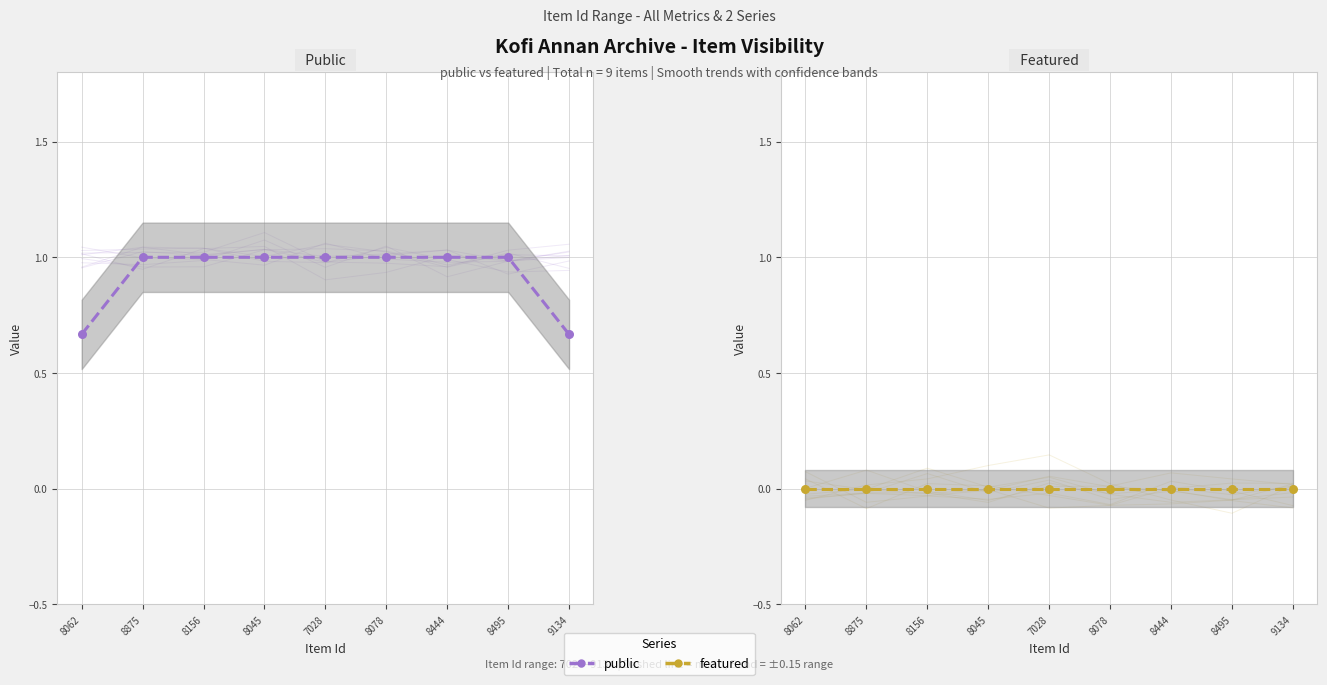

At which category is the sum across all series the highest?

8875